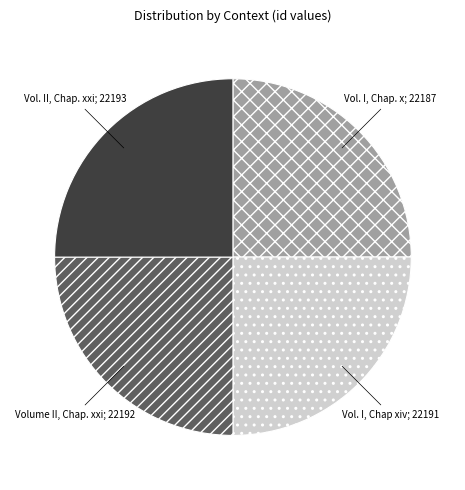

Is there any slice that represents more than half of the pie?

No